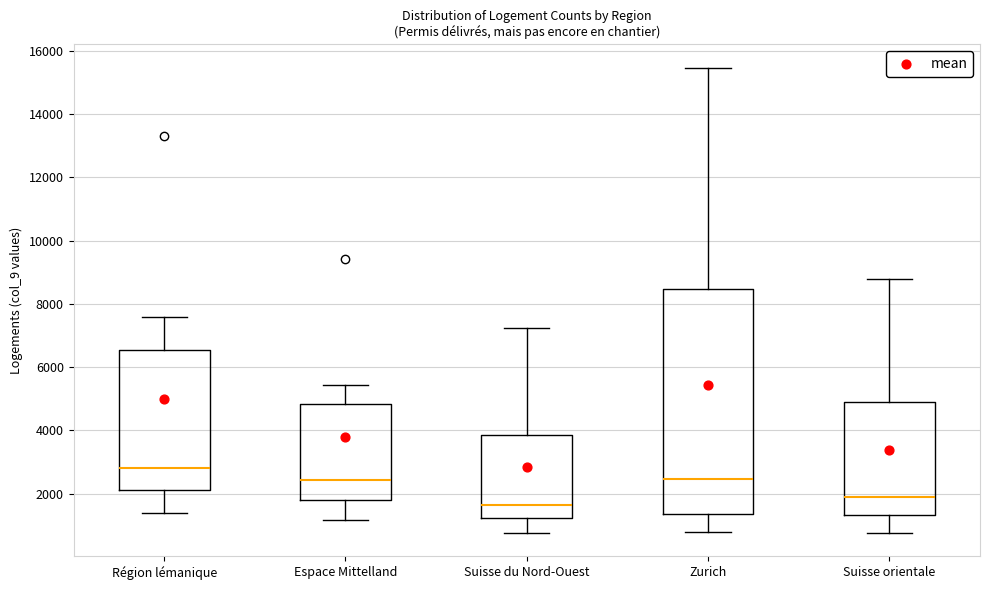

Reading left to right, transcribe this box plot: for each box, give where its median line is, the range the box spans, and where its two whiskers end, as read against the y-axis. The values are not printed on the chart, so give them approximately, as read against the axis.

Région lémanique: median 2800, box 2200 to 6600, whiskers 1400 to 7600
Espace Mittelland: median 2400, box 1800 to 4800, whiskers 1200 to 5400
Suisse du Nord-Ouest: median 1600, box 1200 to 3800, whiskers 800 to 7200
Zurich: median 2400, box 1400 to 8400, whiskers 800 to 15400
Suisse orientale: median 2000, box 1400 to 4800, whiskers 800 to 8800